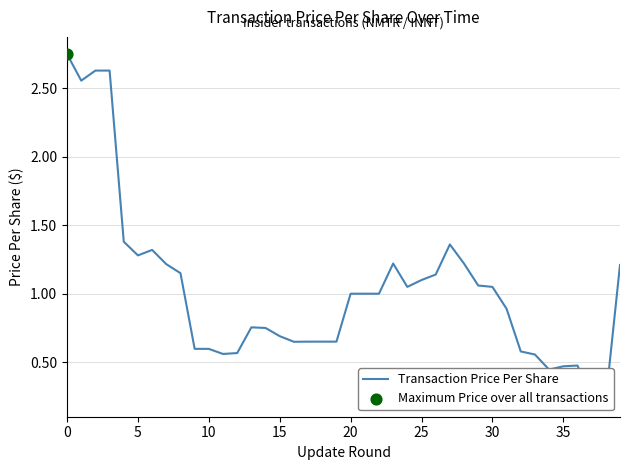

What is the change in value from 19 to 32?

-0.1